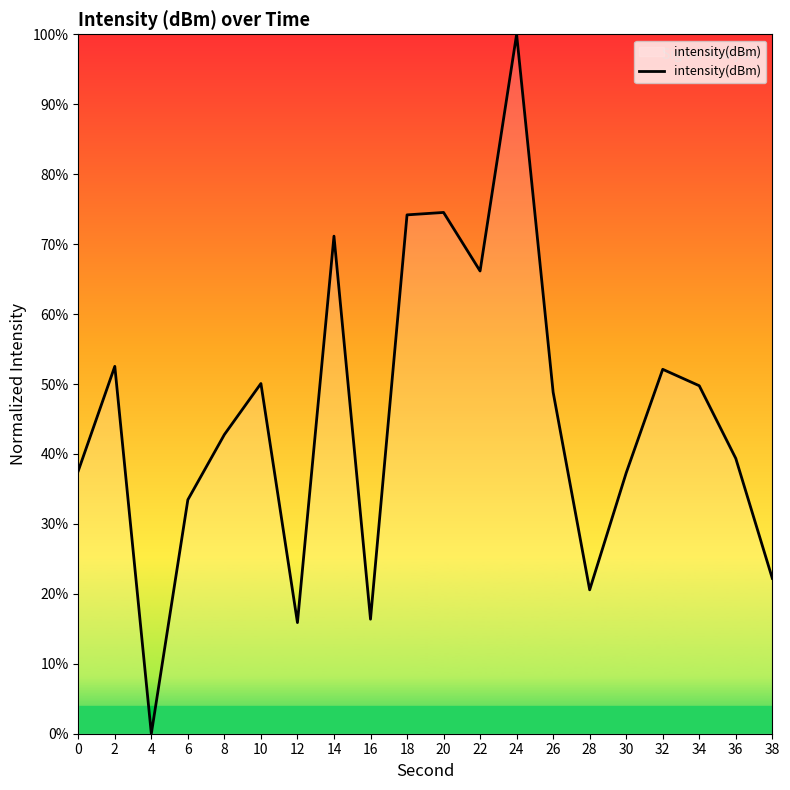

How many lines are shown in the chart?

1